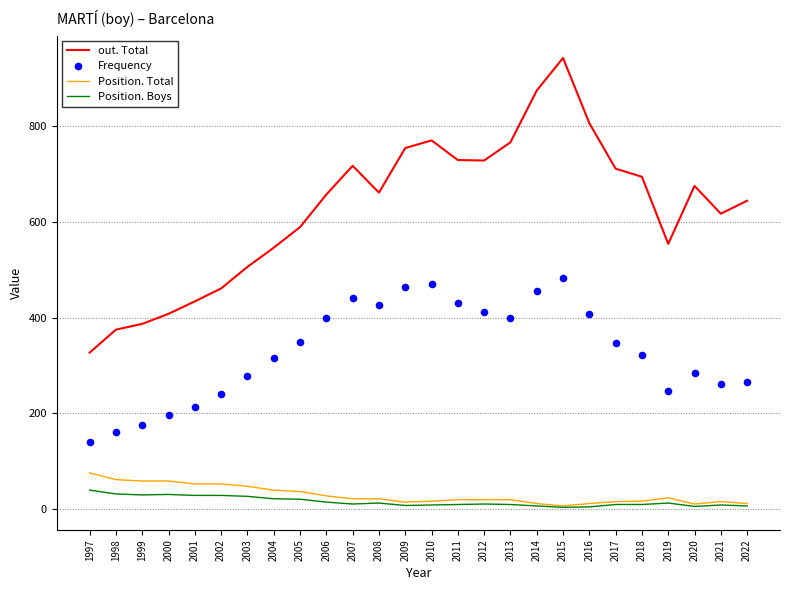

Which series has the largest total across all categories?

out. Total